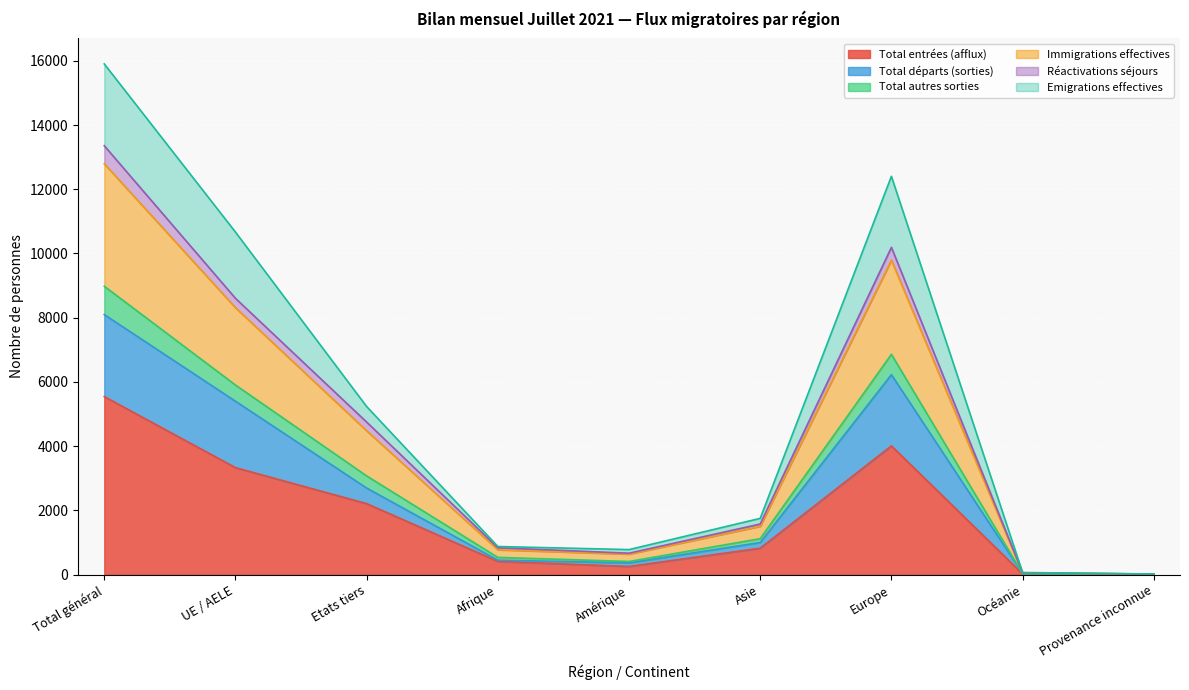

What are all the series names shown in the legend?

Total entrées (afflux), Total départs (sorties), Total autres sorties, Immigrations effectives, Réactivations séjours, Emigrations effectives